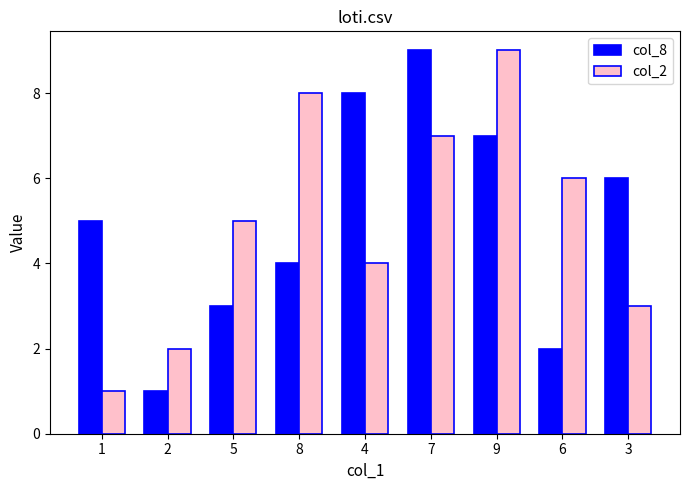

What is the difference between the col_8 values at 4 and 3?

2